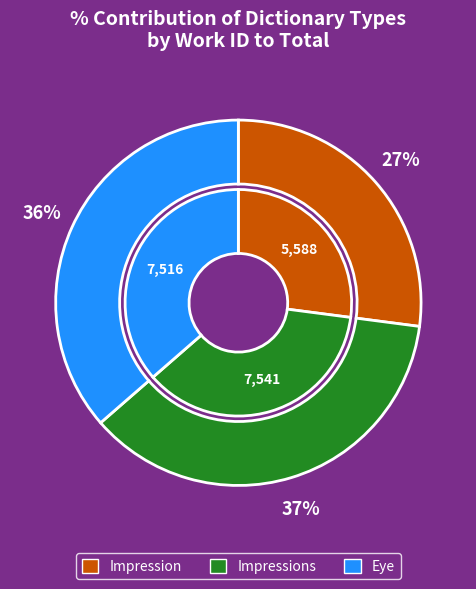

Does Impression represent more than half of the total?

No